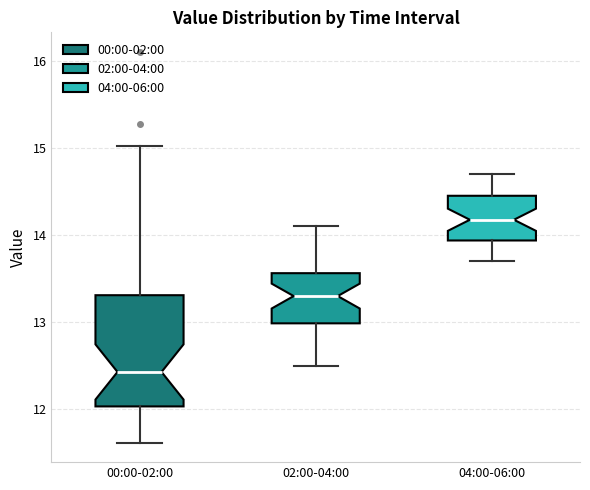

Comparing the boxes themselves (not the whiskers), which one is the tallest?

00:00-02:00